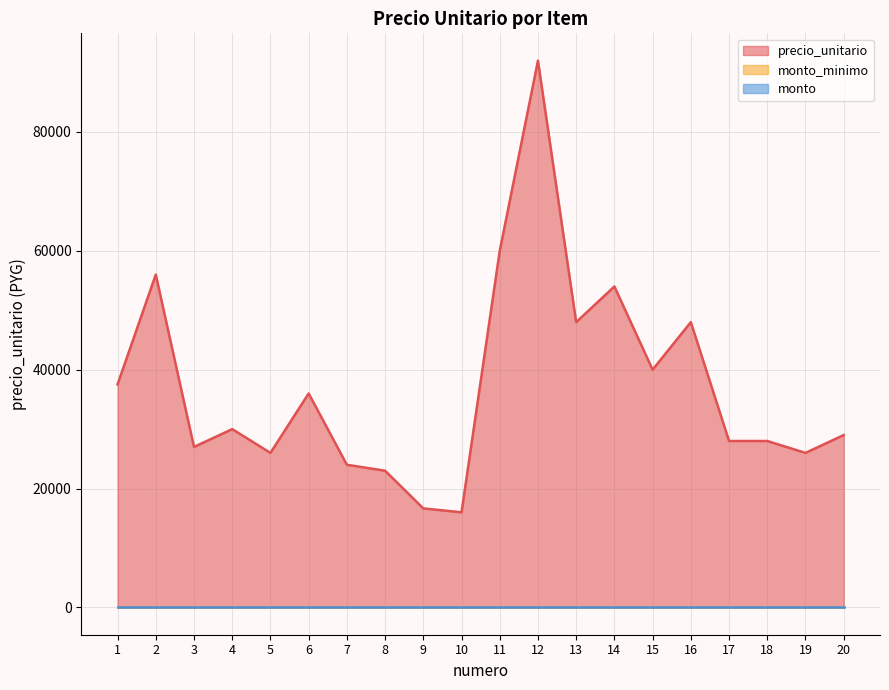

True or false: precio_unitario has a value of 30000 at 4.

True